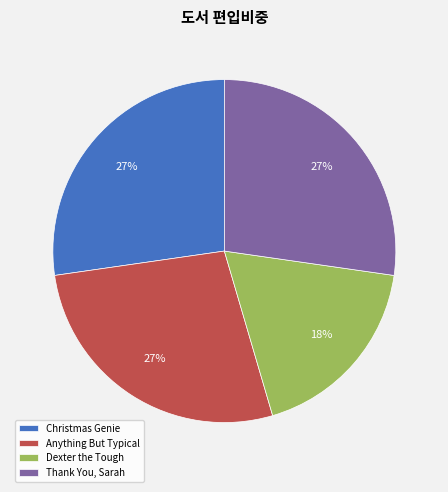

Is Anything But Typical the majority of the pie?

No